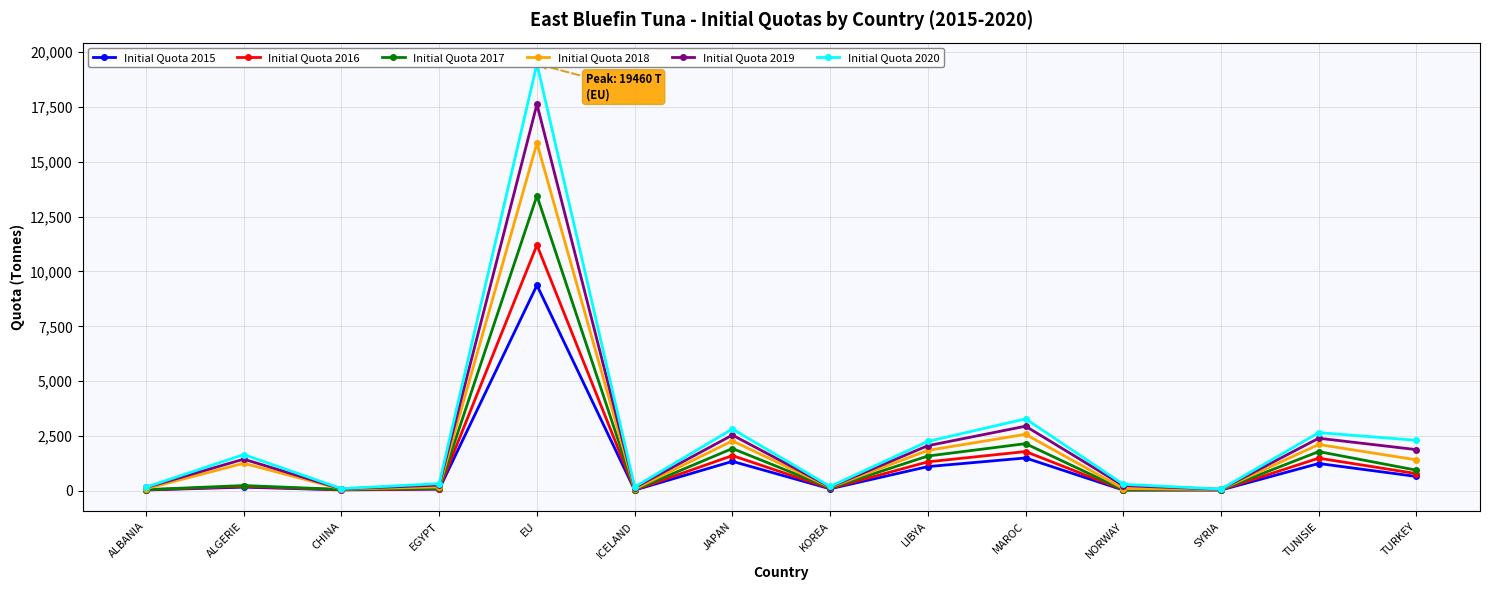

What is the difference between the Initial Quota 2016 values at ALGERIE and CHINA?

149.1